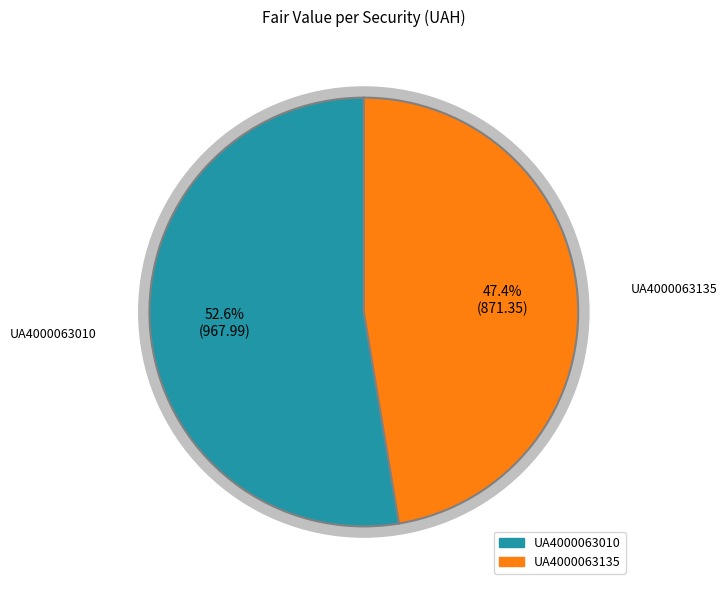

To the nearest percent, what is the combined percentage of UA4000063135 and UA4000063010?

100%